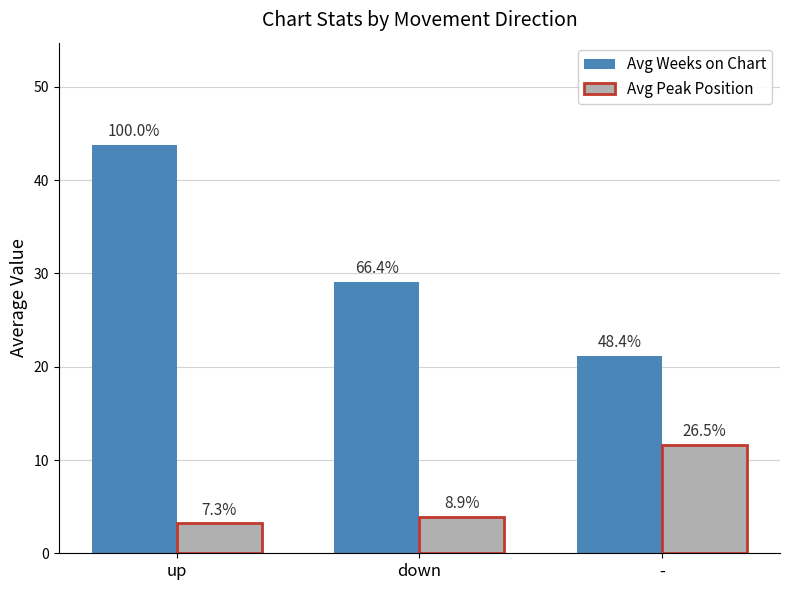

How many bars are there in each group?

2